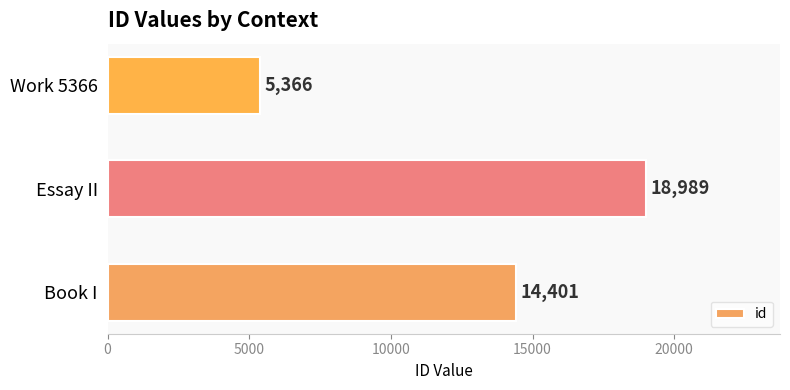

List the labels in order of value, largest first.

Essay II, Book I, Work 5366